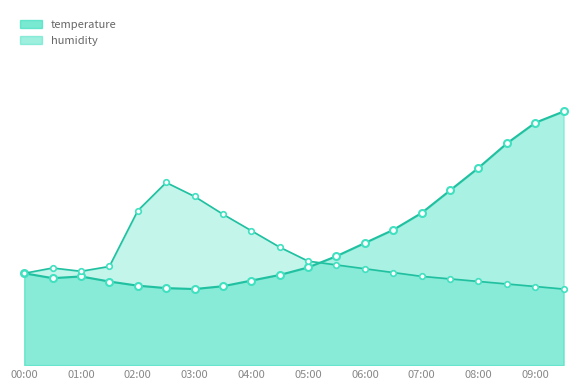

Which category has the lowest value in the temperature series?

03:00